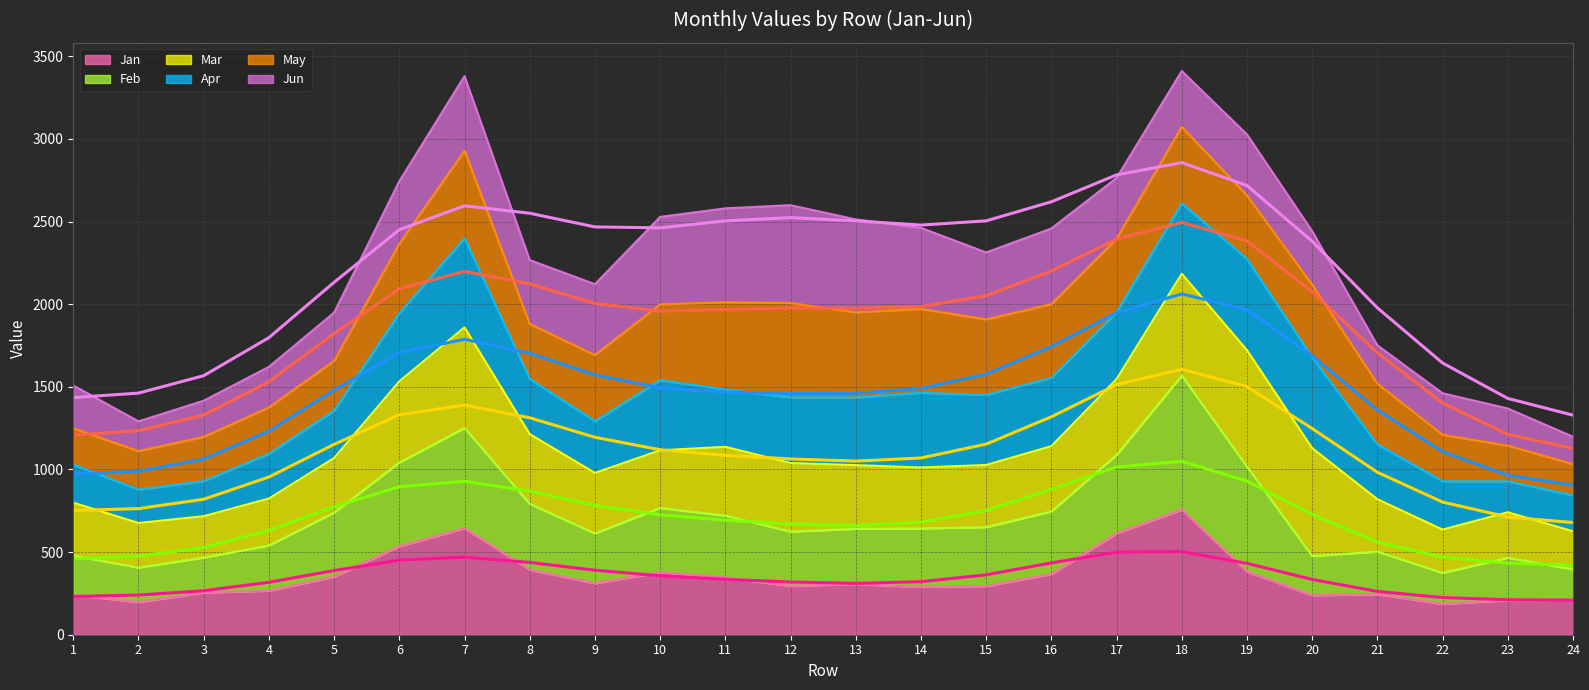

What is the spread (max minus min) of values at 15?

2141.9